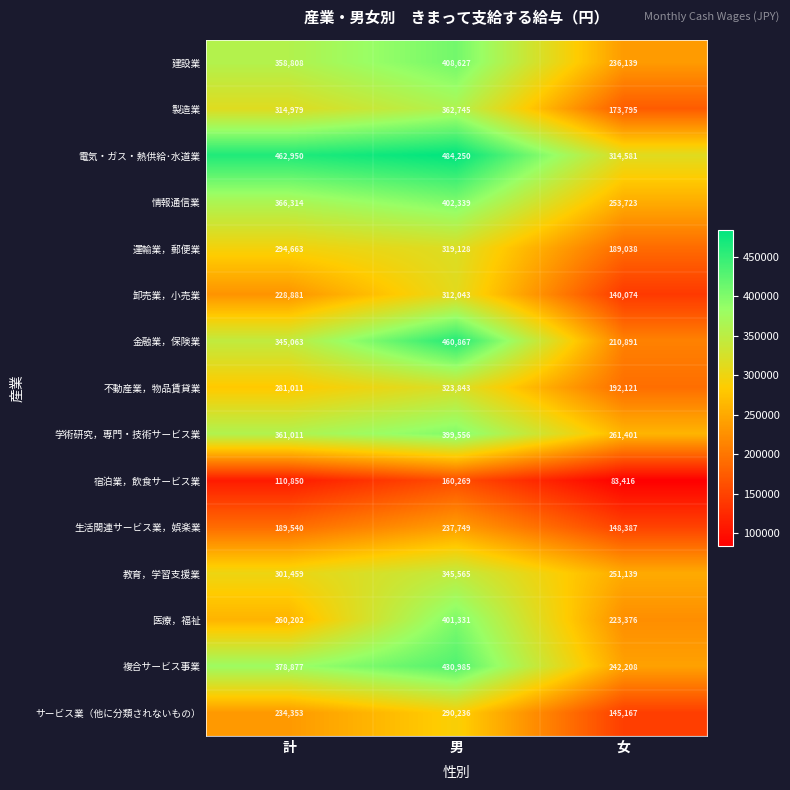

How many series are shown in this chart?

15